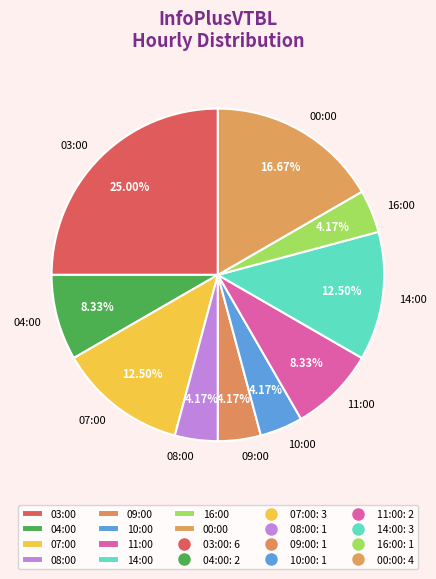

Is 00:00 the majority of the pie?

No